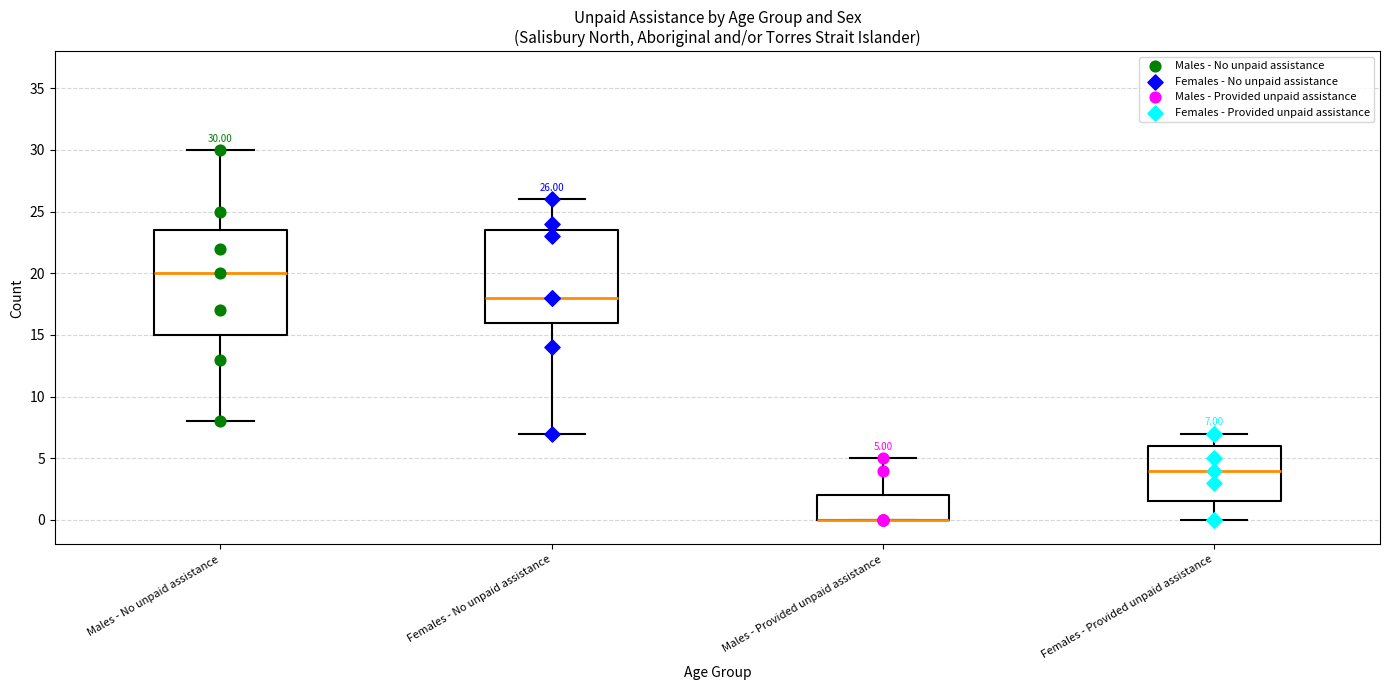

Which box is the tallest, from its lower edge to its upper edge?

Males - No unpaid assistance